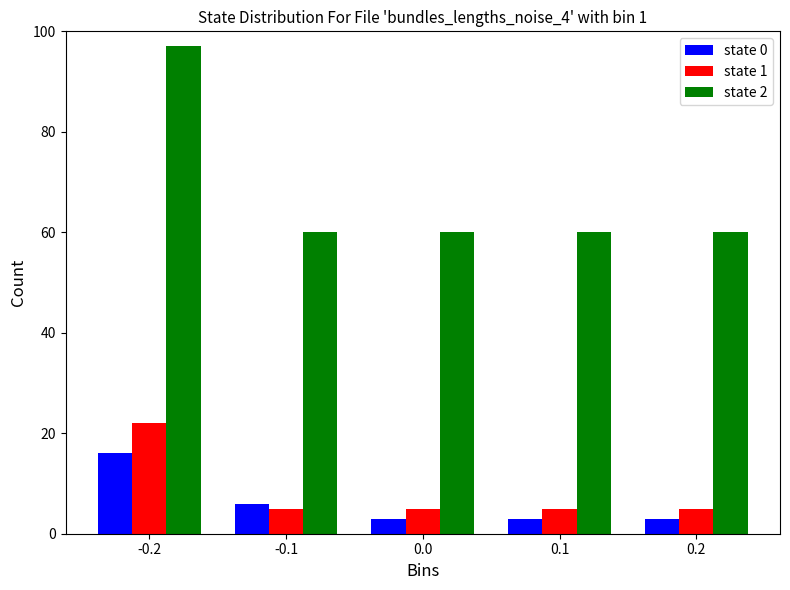

Reading right to left, transcribe all the data shown in this chart.

state 0: 3	3	3	6	16
state 1: 5	5	5	5	22
state 2: 60	60	60	60	97